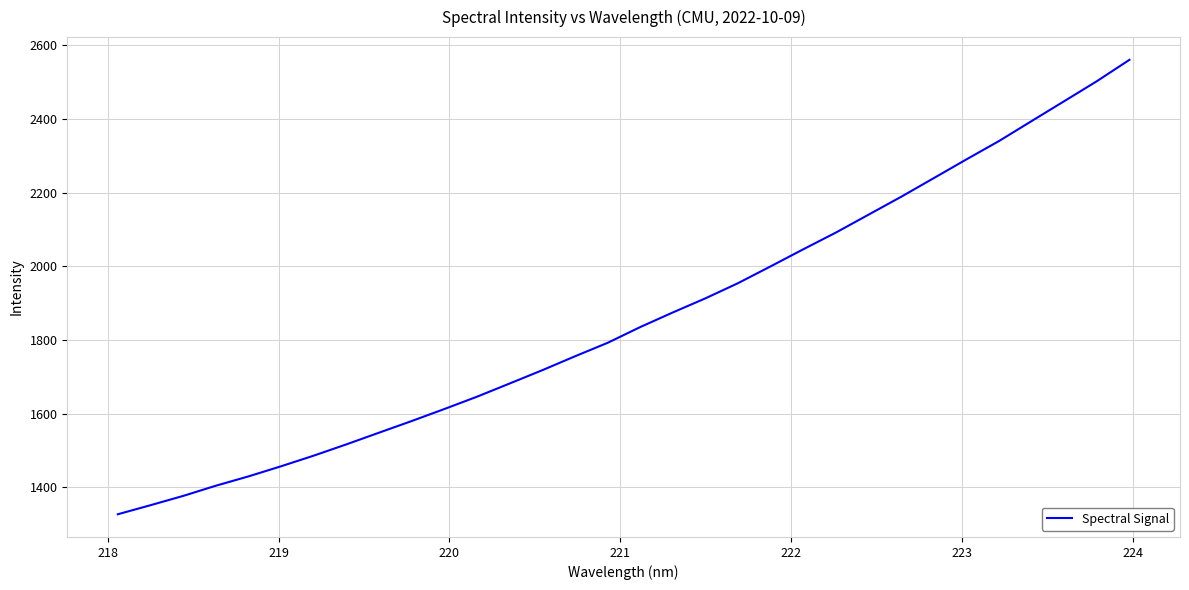

What is the minimum value shown in the chart?

1326.6